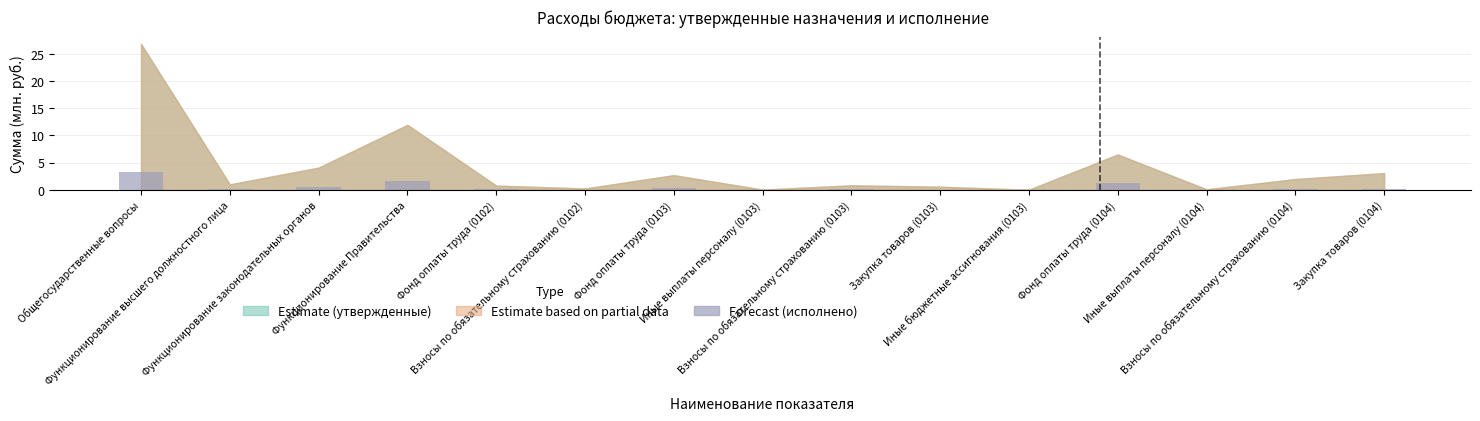

What is the sum of all values?

7.7